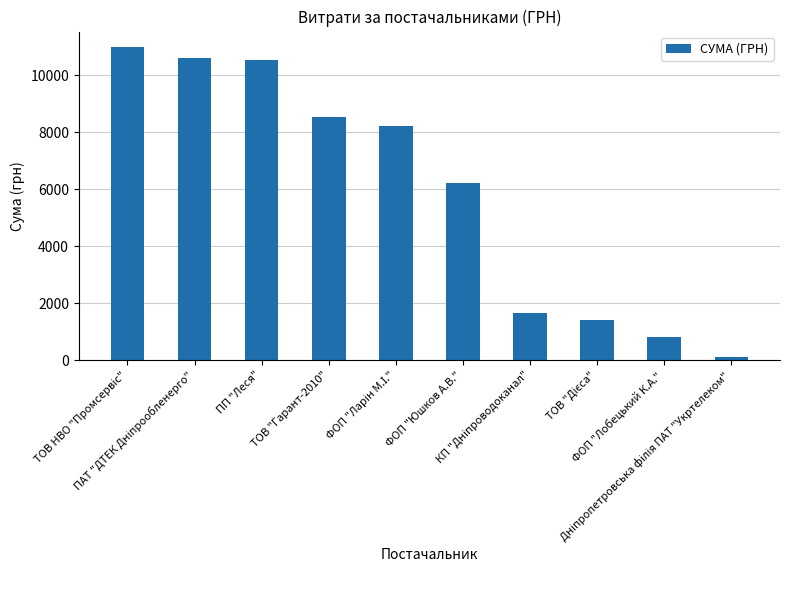

What is the difference between the second highest and minimum values?

10512.1